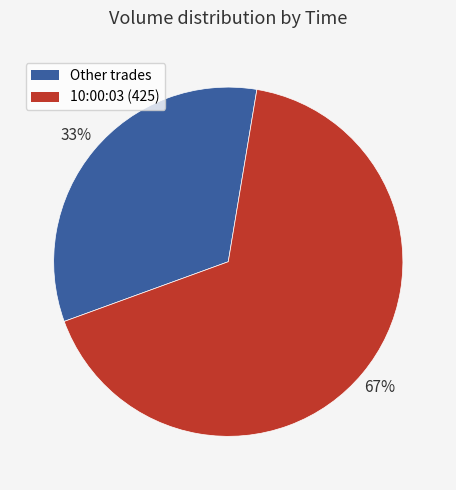

Which category has the biggest portion of the pie?

10:00:03 (425)